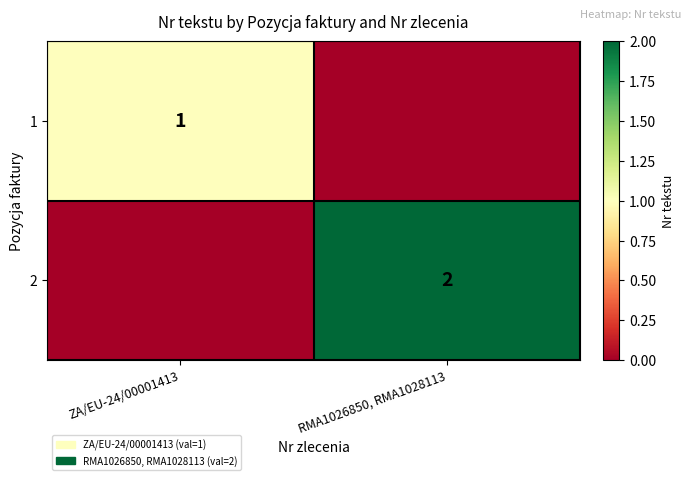

Which label corresponds to the smallest value in the chart?

RMA1026850, RMA1028113